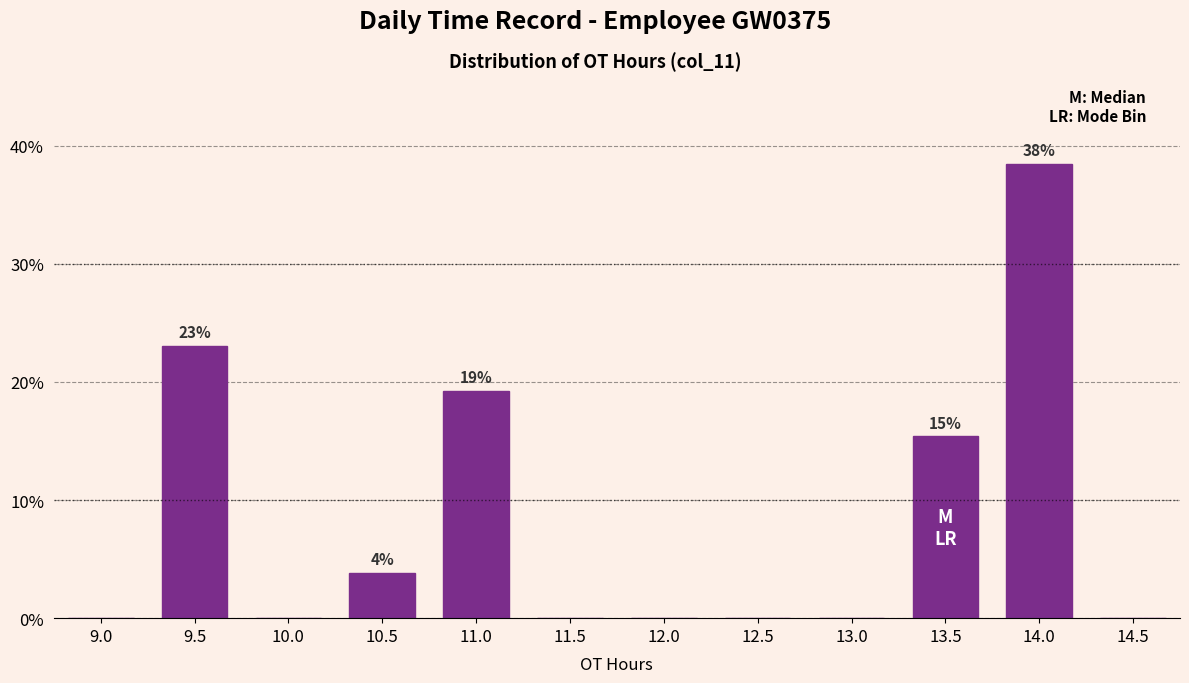

Reading left to right, transcribe all the data shown in this chart.

9.0=0.0	9.5=23.1	10.0=0.0	10.5=3.8	11.0=19.2	11.5=0.0	12.0=0.0	12.5=0.0	13.0=0.0	13.5=15.4	14.0=38.5	14.5=0.0